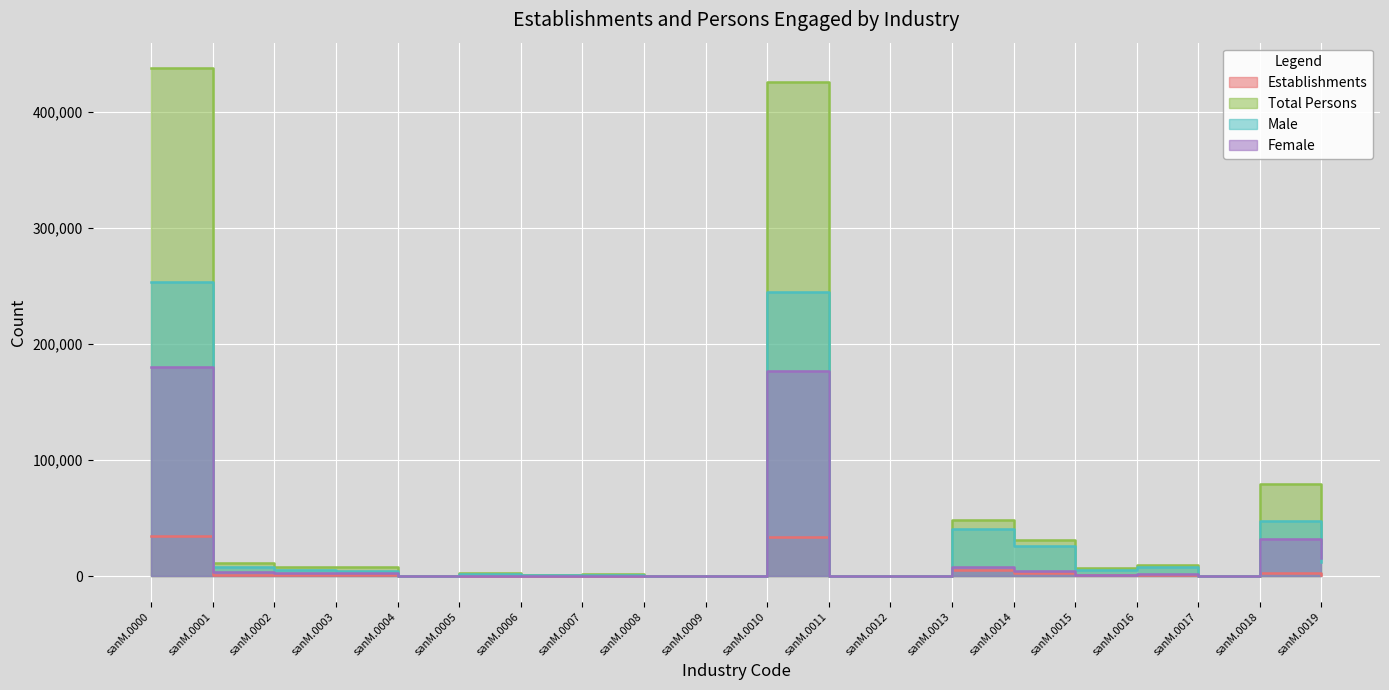

At which category does Total Persons reach its first local valley?

sanM.0004